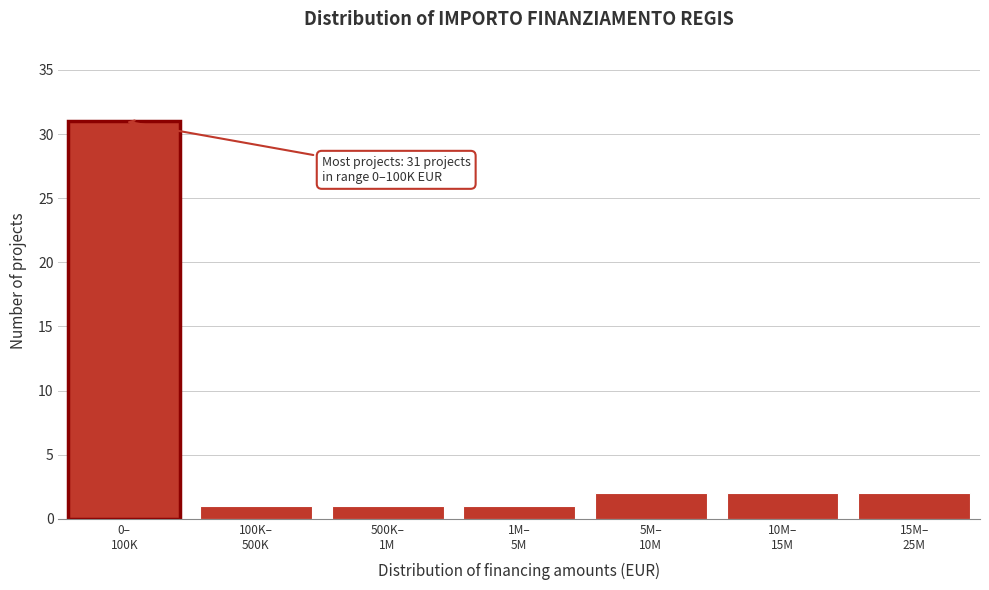

Reading left to right, list all the values displayed in this chart.

31	1	1	1	2	2	2